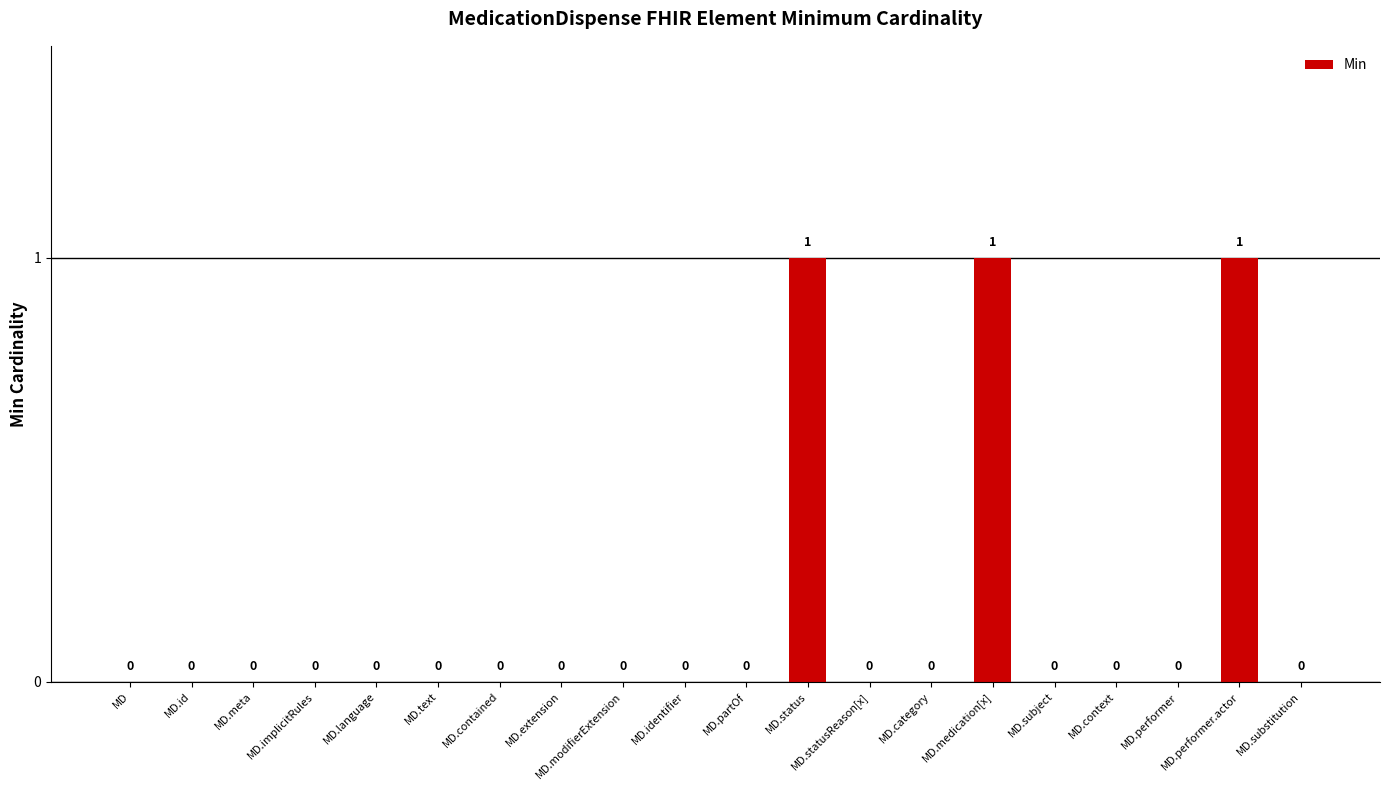

How many values are between 0 and 1?

20